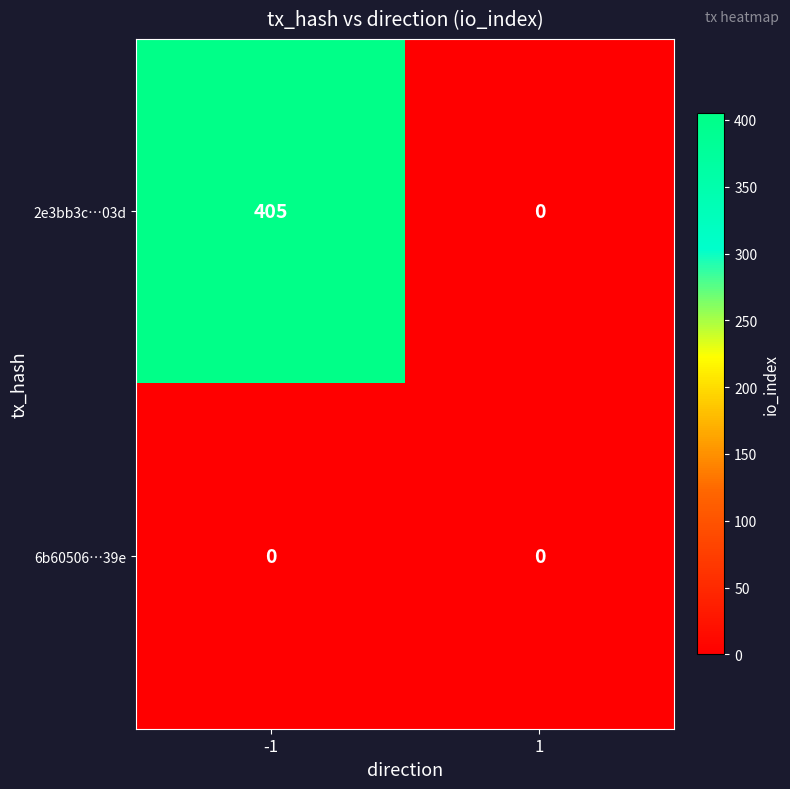

At which category is the sum across all series the highest?

-1